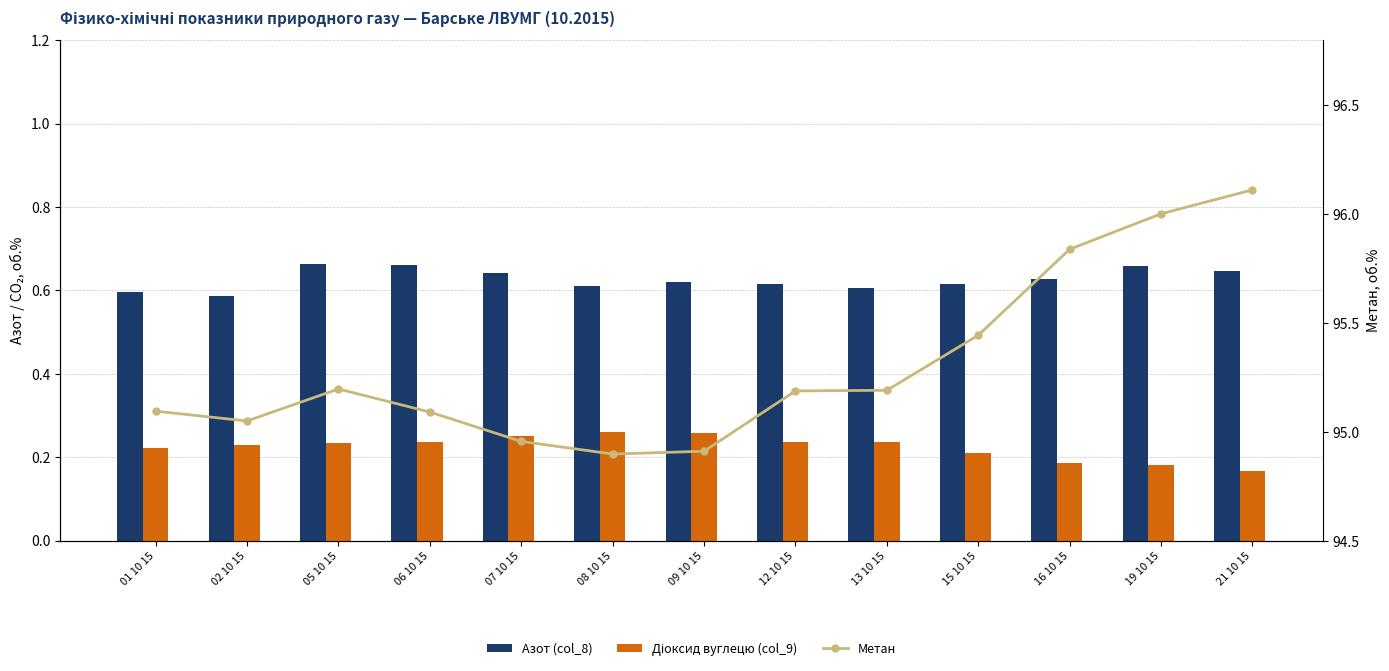

How many groups of bars are there?

13